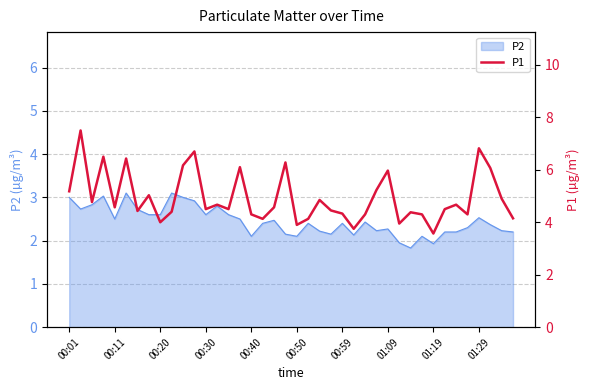

Is it true that P2 equals 1.9 at 01:19?

True